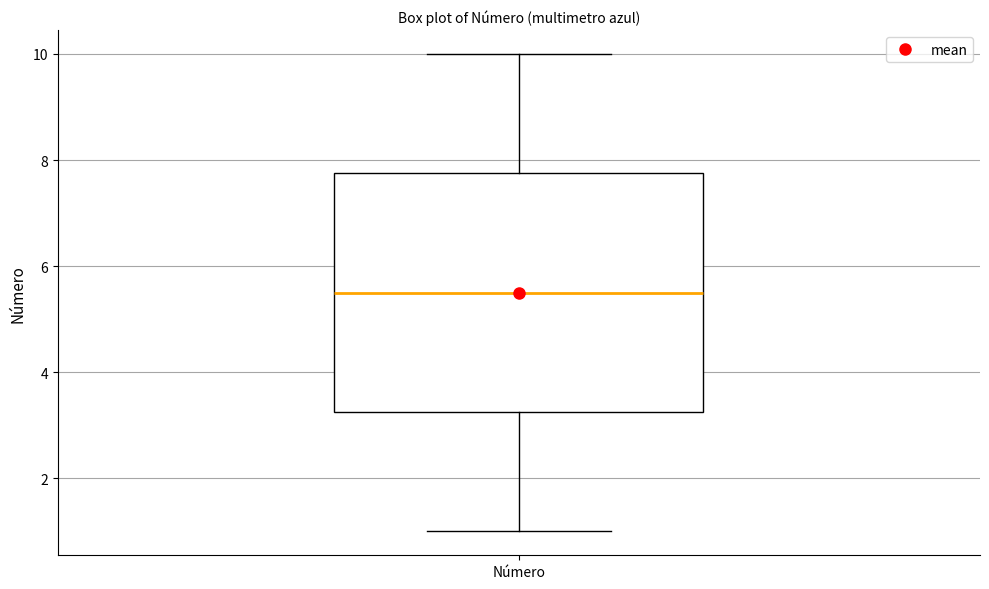

Read this box plot against the y-axis: the position of the median line, the range covered by the box, and the ends of both whiskers. The values are not printed on the chart, so give them approximately, as read against the axis.

median 5.6, box 3.2 to 7.8, whiskers 1.0 to 10.0